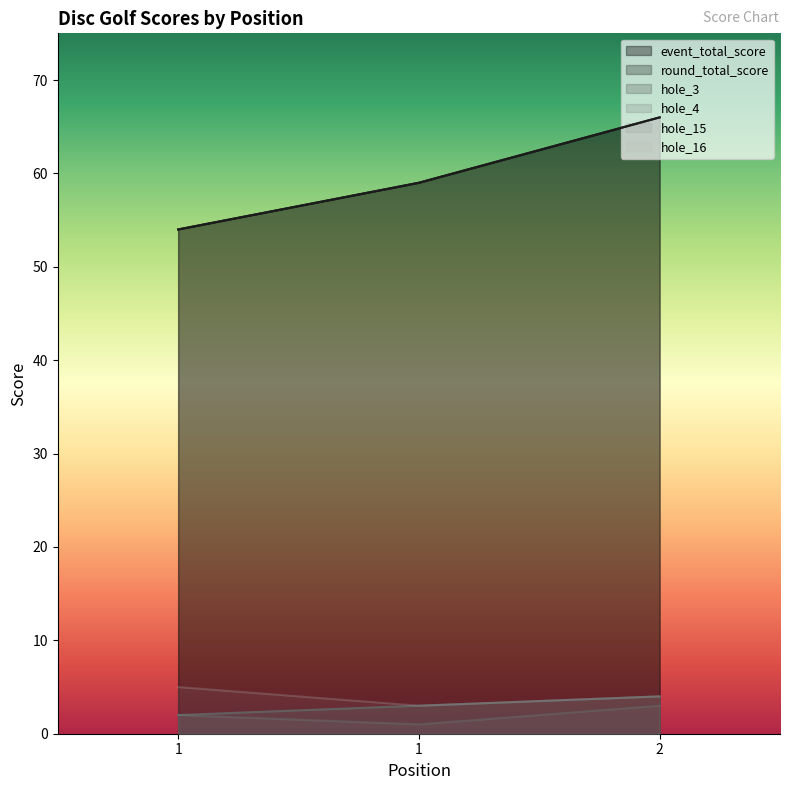

The value of round_total_score at 1 is 22. True or false?

False